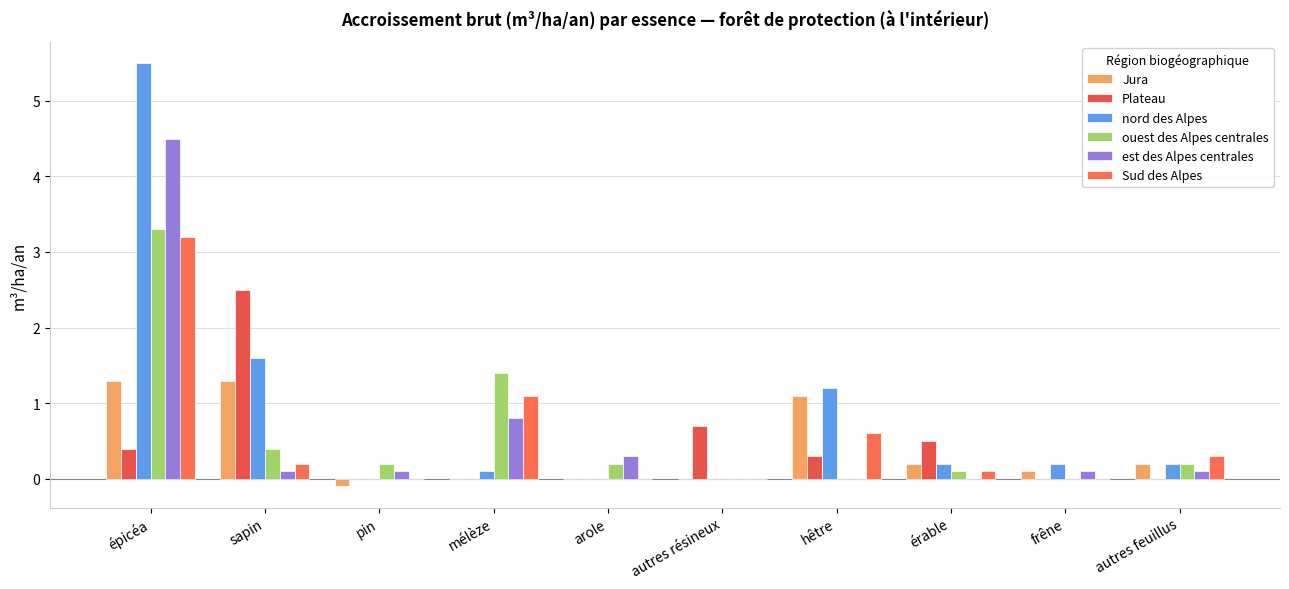

How many distinct data groups are displayed?

6